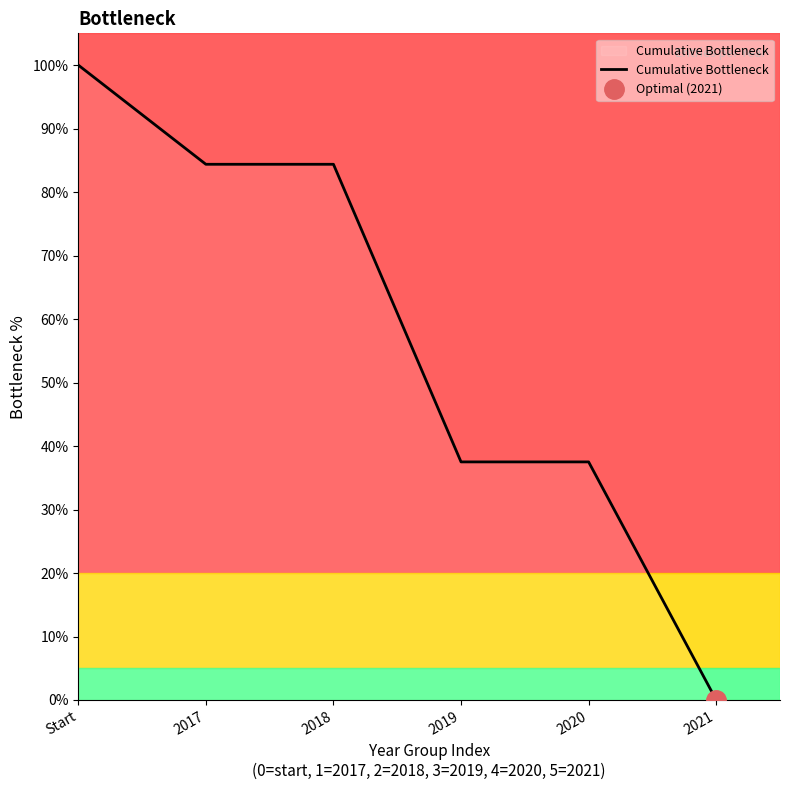

What is the value of the 2nd point from the left?

84.4